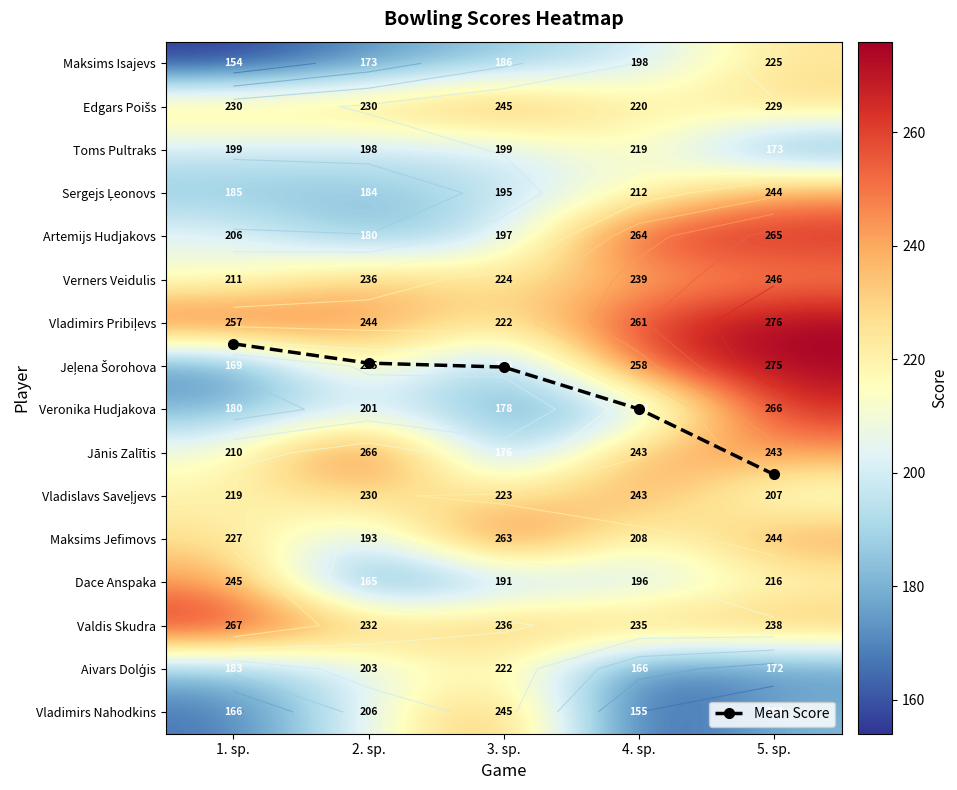

What is the maximum value for Toms Pultraks?

219.0